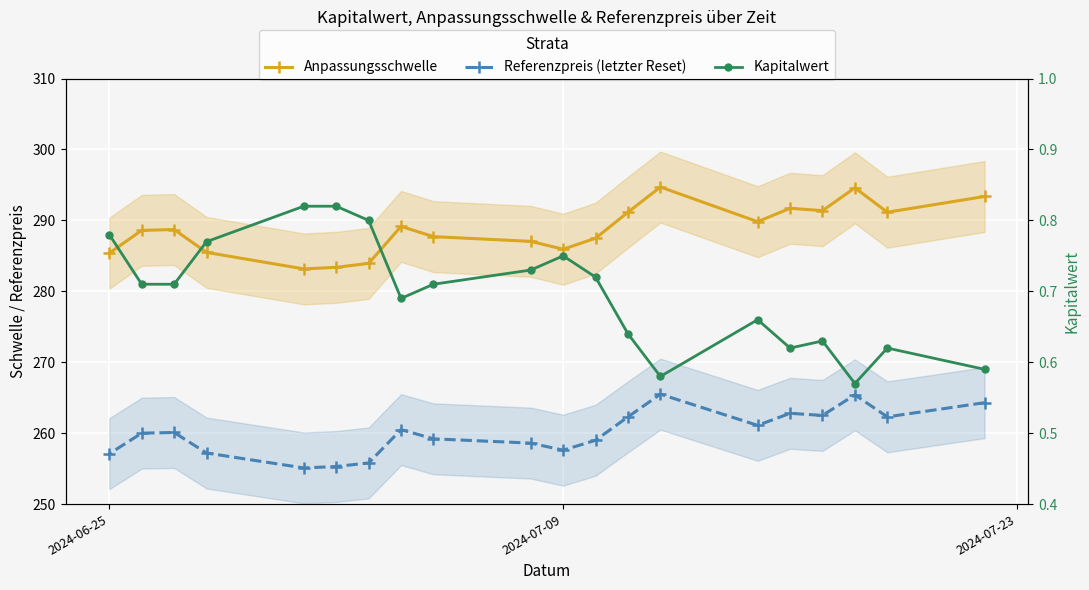

What is the difference between the maximum and second lowest values in the Kapitalwert series?

0.2